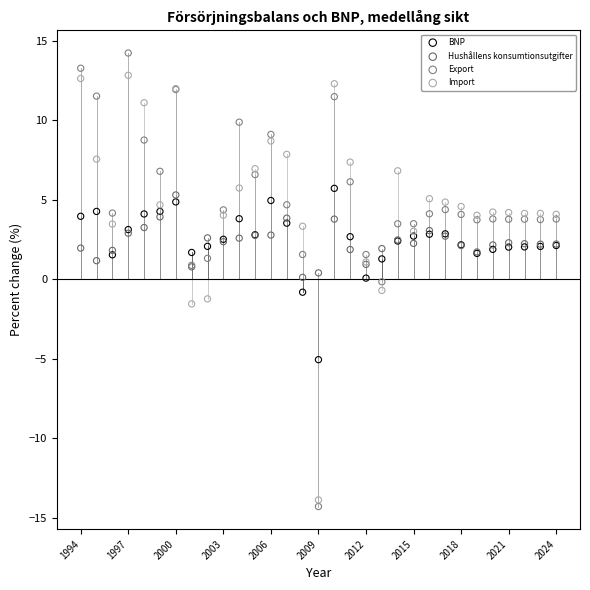

What is the X range (max minus min) for the scatter plot?

30.0